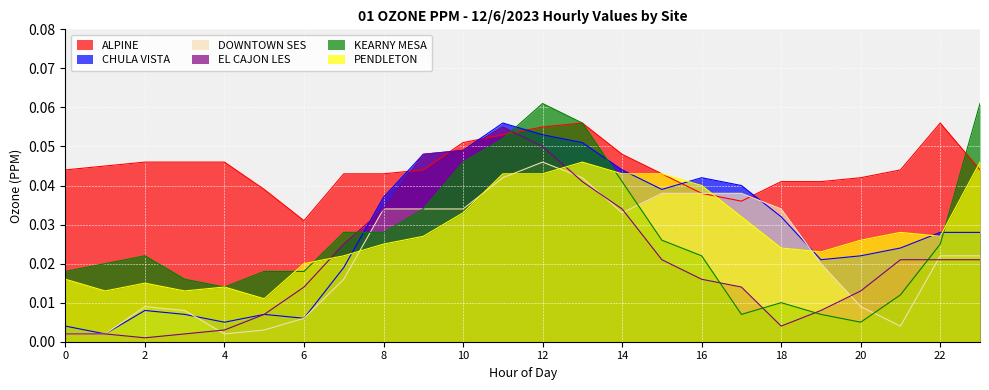

After their last crossing, which series has the higher values: DOWNTOWN SES or ALPINE?

ALPINE